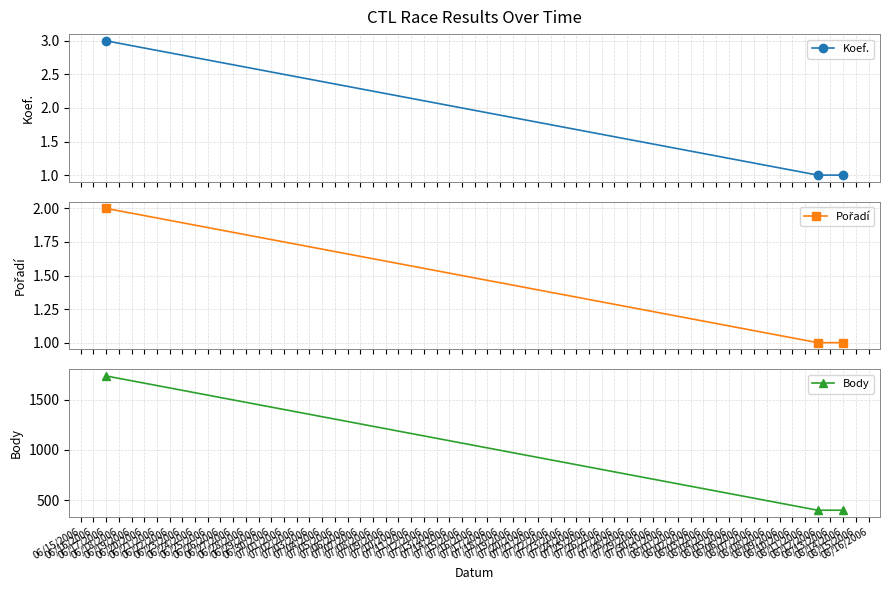

What is the maximum value for Koef.?

3